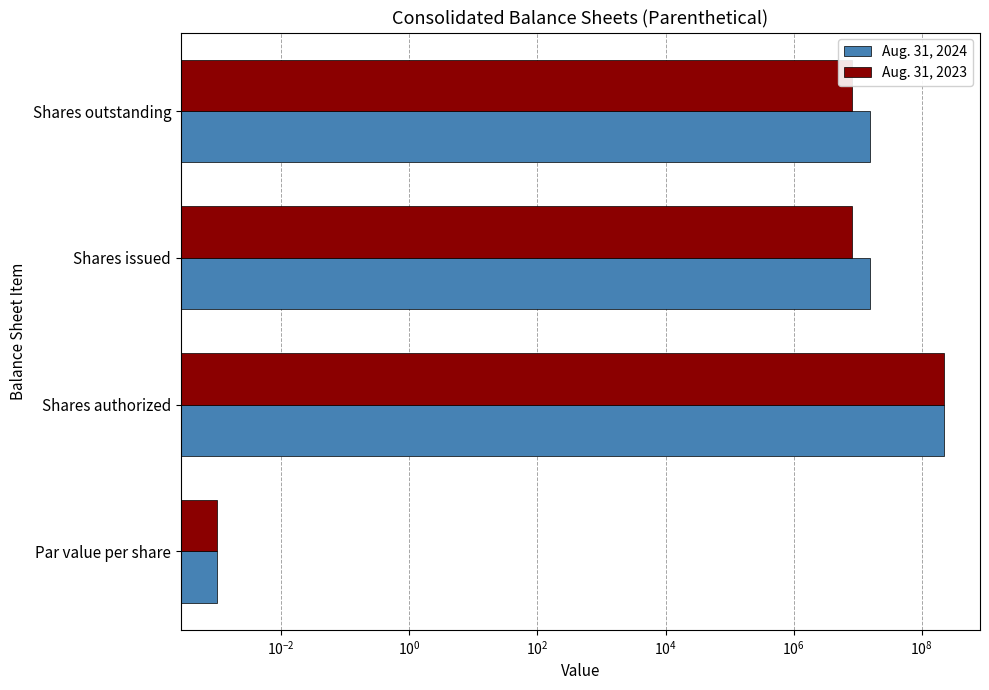

Reading left to right, extract all data points from this chart.

Aug. 31, 2024: 0.0	220000000.0	15810205.0	15810205.0
Aug. 31, 2023: 0.0	220000000.0	8091650.0	8091650.0